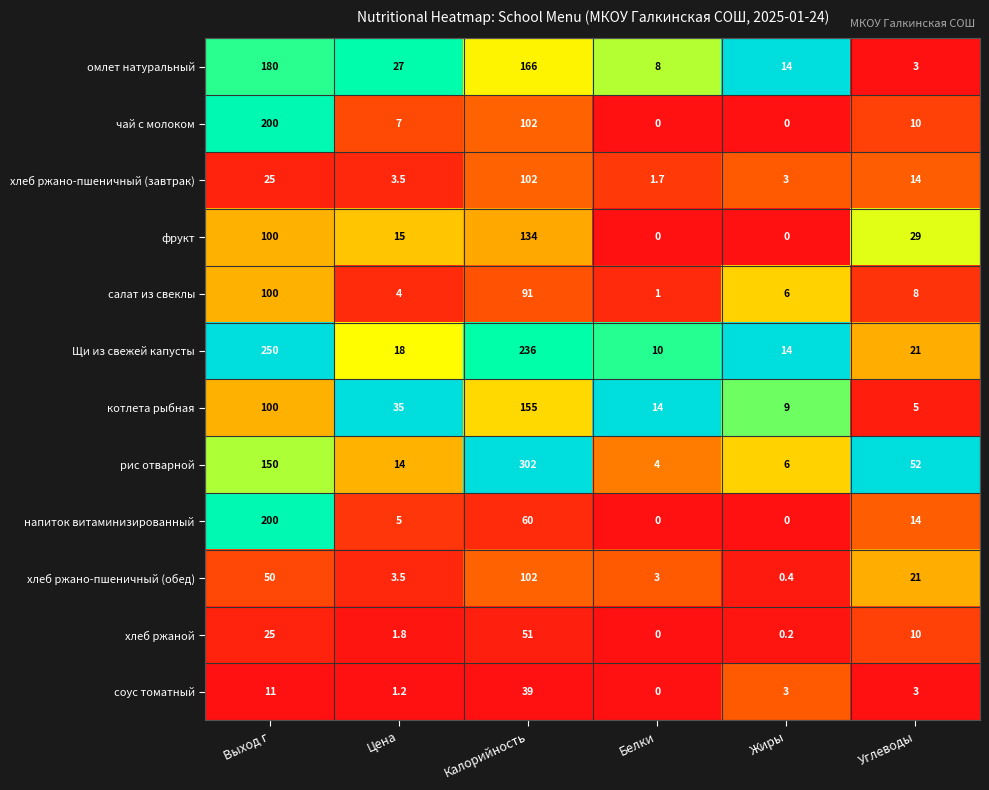

Which category has the highest value in the хлеб ржано-пшеничный (завтрак) series?

Калорийность